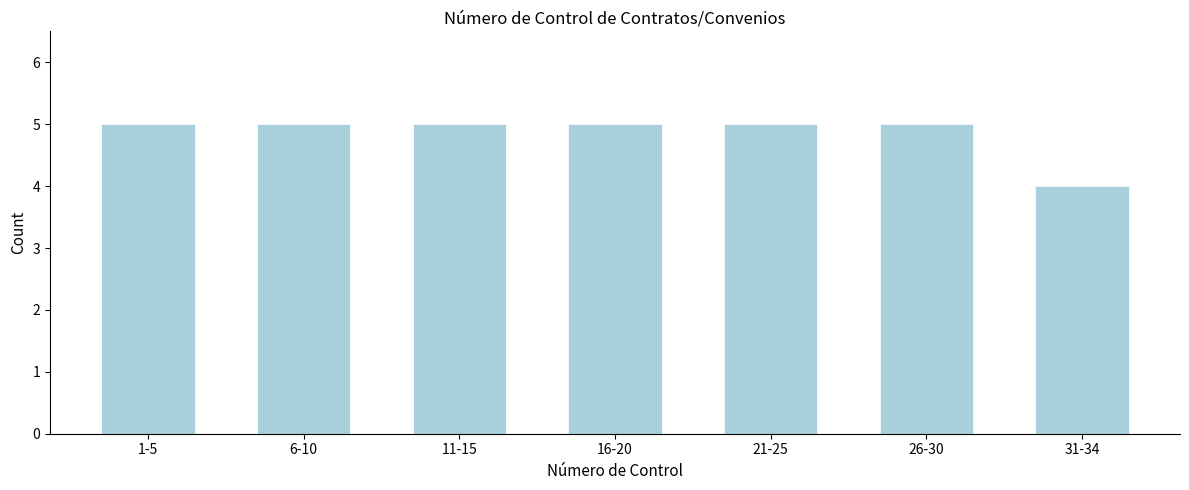

Reading left to right, what are all the values shown in this chart?

1-5=5	6-10=5	11-15=5	16-20=5	21-25=5	26-30=5	31-34=4